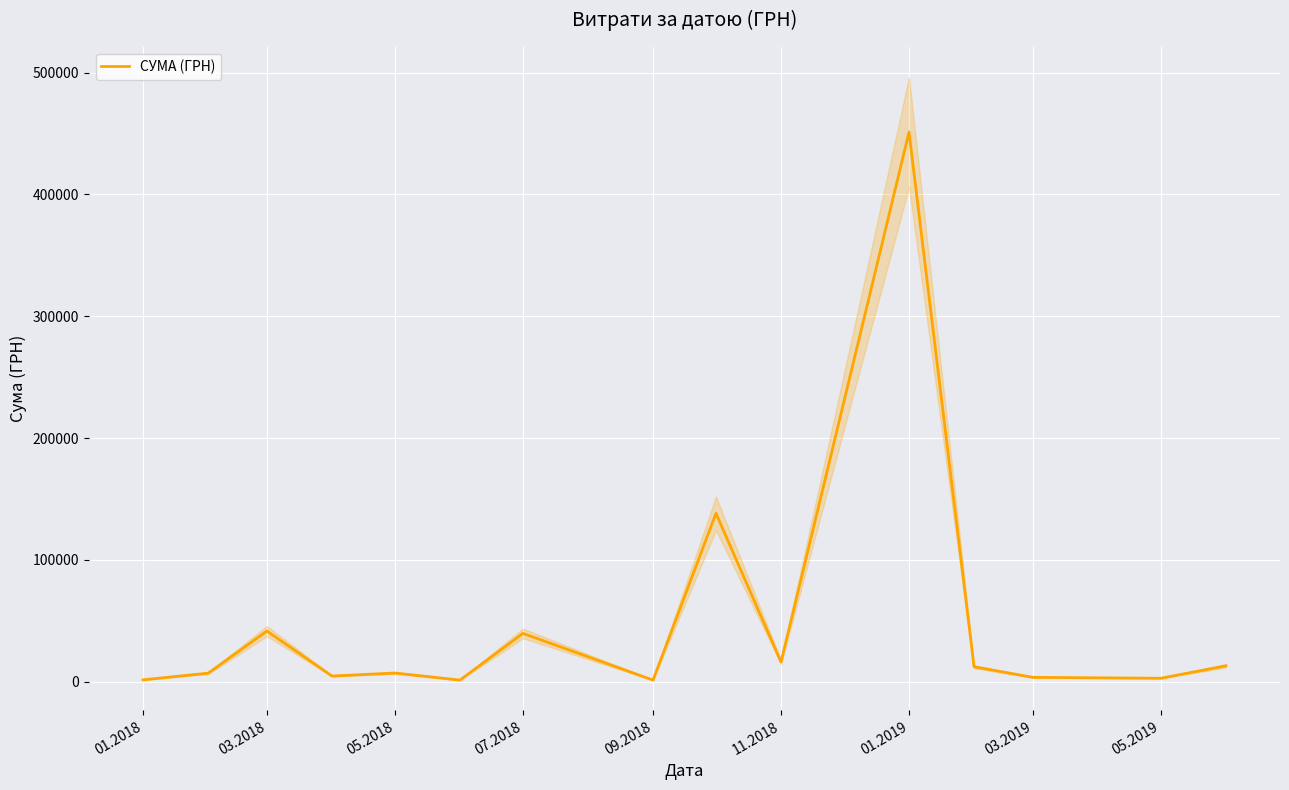

How many interior local valleys (lower than both neighbors) does the data have?

5